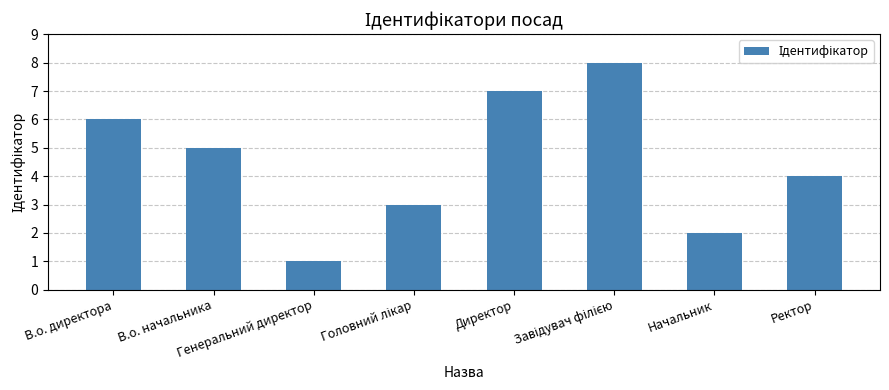

What position from the left is Генеральний директор?

3